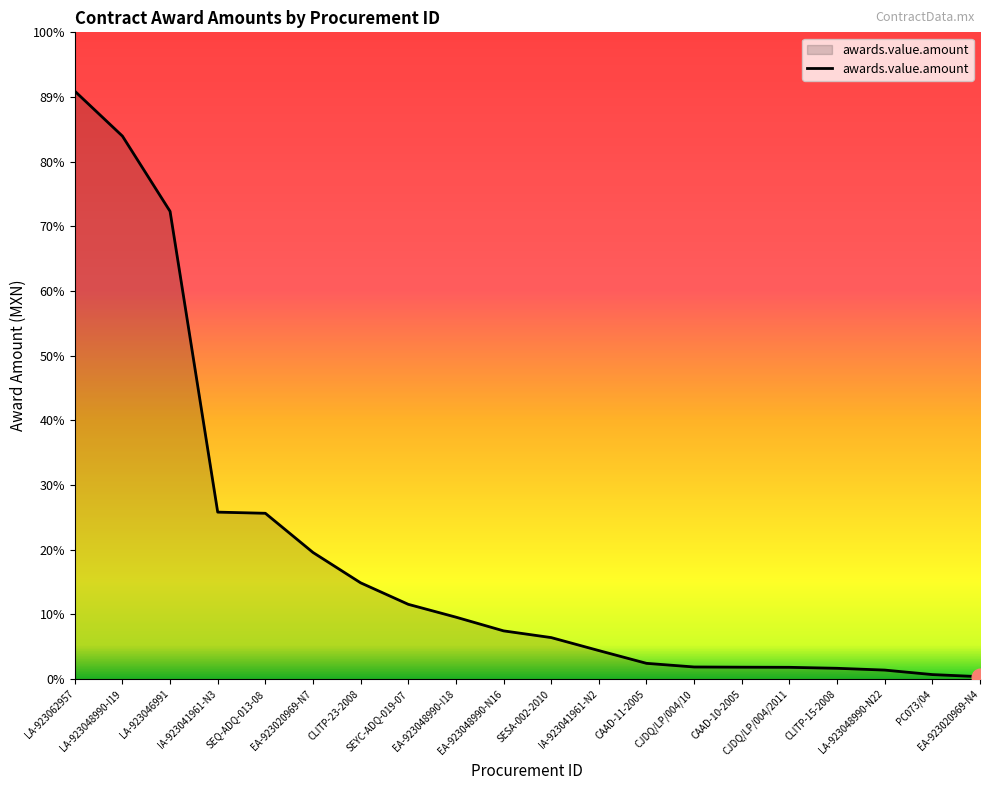

Does the chart have visible grid lines?

No